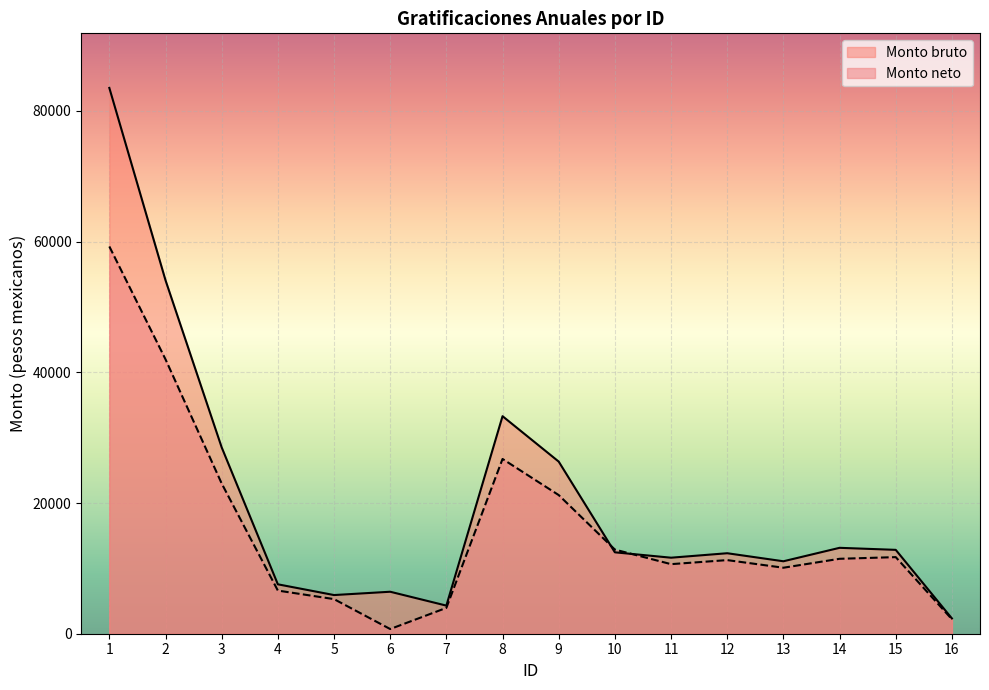

In Monto bruto, how many points are higher than both neighbors (excluding endpoints)?

4